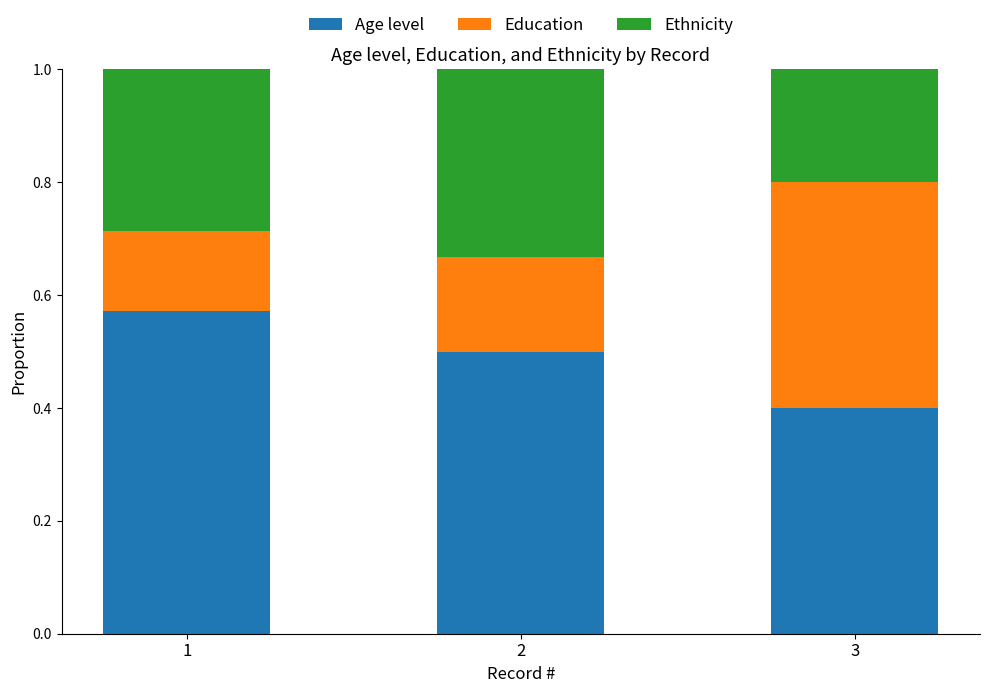

What is the total value across all series at 2?

1.0